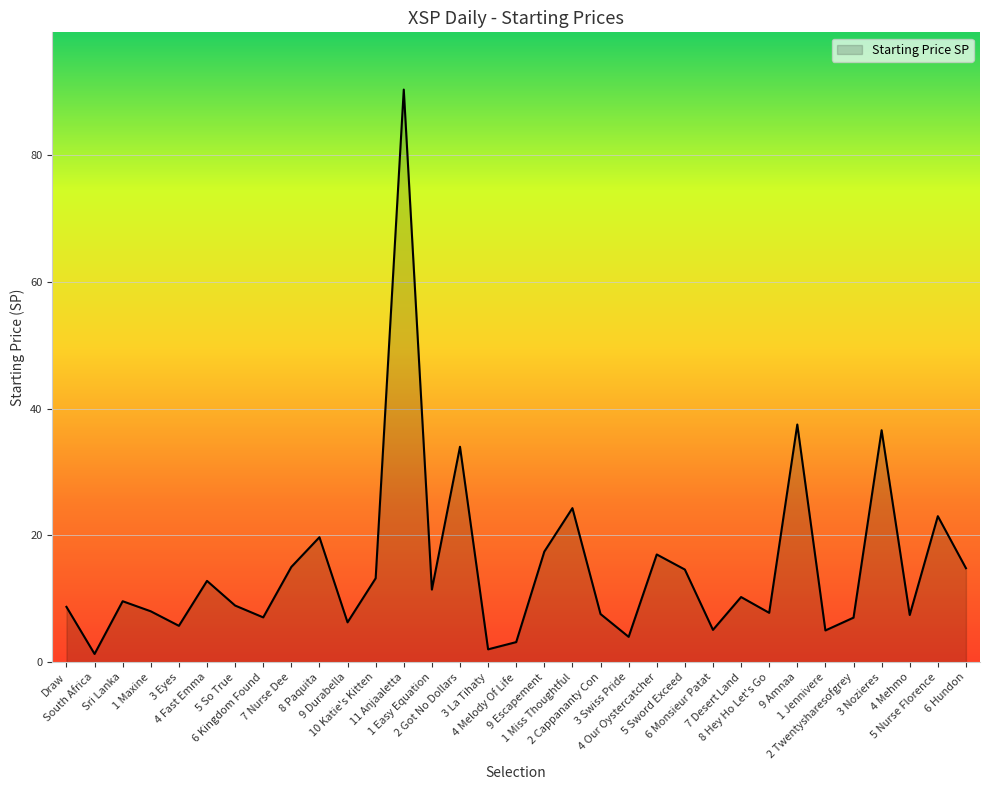

At which category does the data reach its first local peak?

Sri Lanka